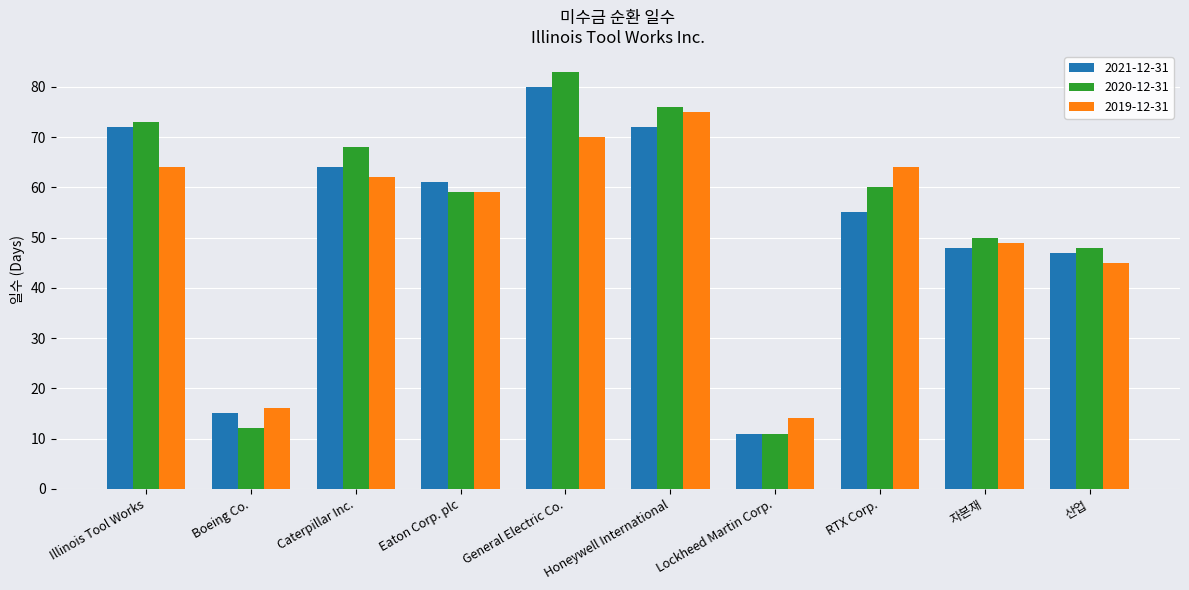

Reading right to left, transcribe all the data shown in this chart.

2021-12-31: 산업=47	자본재=48	RTX Corp.=55	Lockheed Martin Corp.=11	Honeywell International=72	General Electric Co.=80	Eaton Corp. plc=61	Caterpillar Inc.=64	Boeing Co.=15	Illinois Tool Works=72
2020-12-31: 산업=48	자본재=50	RTX Corp.=60	Lockheed Martin Corp.=11	Honeywell International=76	General Electric Co.=83	Eaton Corp. plc=59	Caterpillar Inc.=68	Boeing Co.=12	Illinois Tool Works=73
2019-12-31: 산업=45	자본재=49	RTX Corp.=64	Lockheed Martin Corp.=14	Honeywell International=75	General Electric Co.=70	Eaton Corp. plc=59	Caterpillar Inc.=62	Boeing Co.=16	Illinois Tool Works=64